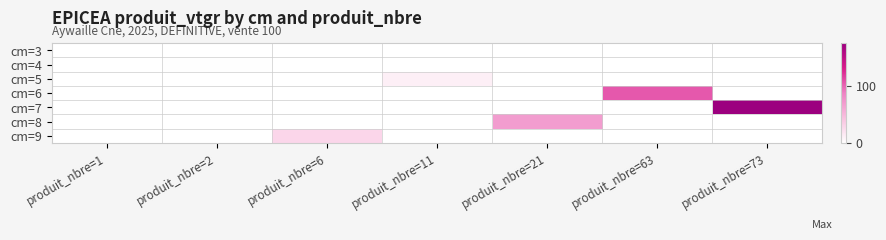

Reading left to right, list all the values displayed in this chart.

cm=3: produit_nbre=1=0.3	produit_nbre=2=0.0	produit_nbre=6=0.0	produit_nbre=11=0.0	produit_nbre=21=0.0	produit_nbre=63=0.0	produit_nbre=73=0.0
cm=4: produit_nbre=1=0.0	produit_nbre=2=1.2	produit_nbre=6=0.0	produit_nbre=11=0.0	produit_nbre=21=0.0	produit_nbre=63=0.0	produit_nbre=73=0.0
cm=5: produit_nbre=1=0.0	produit_nbre=2=0.0	produit_nbre=6=0.0	produit_nbre=11=11.5	produit_nbre=21=0.0	produit_nbre=63=0.0	produit_nbre=73=0.0
cm=6: produit_nbre=1=0.0	produit_nbre=2=0.0	produit_nbre=6=0.0	produit_nbre=11=0.0	produit_nbre=21=0.0	produit_nbre=63=105.5	produit_nbre=73=0.0
cm=7: produit_nbre=1=0.0	produit_nbre=2=0.0	produit_nbre=6=0.0	produit_nbre=11=0.0	produit_nbre=21=0.0	produit_nbre=63=0.0	produit_nbre=73=175.5
cm=8: produit_nbre=1=0.0	produit_nbre=2=0.0	produit_nbre=6=0.0	produit_nbre=11=0.0	produit_nbre=21=68.4	produit_nbre=63=0.0	produit_nbre=73=0.0
cm=9: produit_nbre=1=0.0	produit_nbre=2=0.0	produit_nbre=6=28.1	produit_nbre=11=0.0	produit_nbre=21=0.0	produit_nbre=63=0.0	produit_nbre=73=0.0